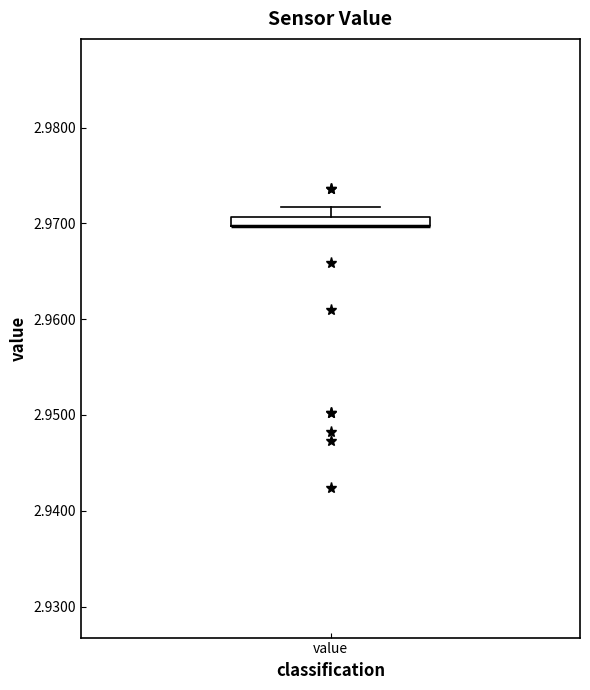

Where is the lower edge of the box for value on the y-axis? The values are not printed on the chart, so give them approximately, as read against the axis.

2.970